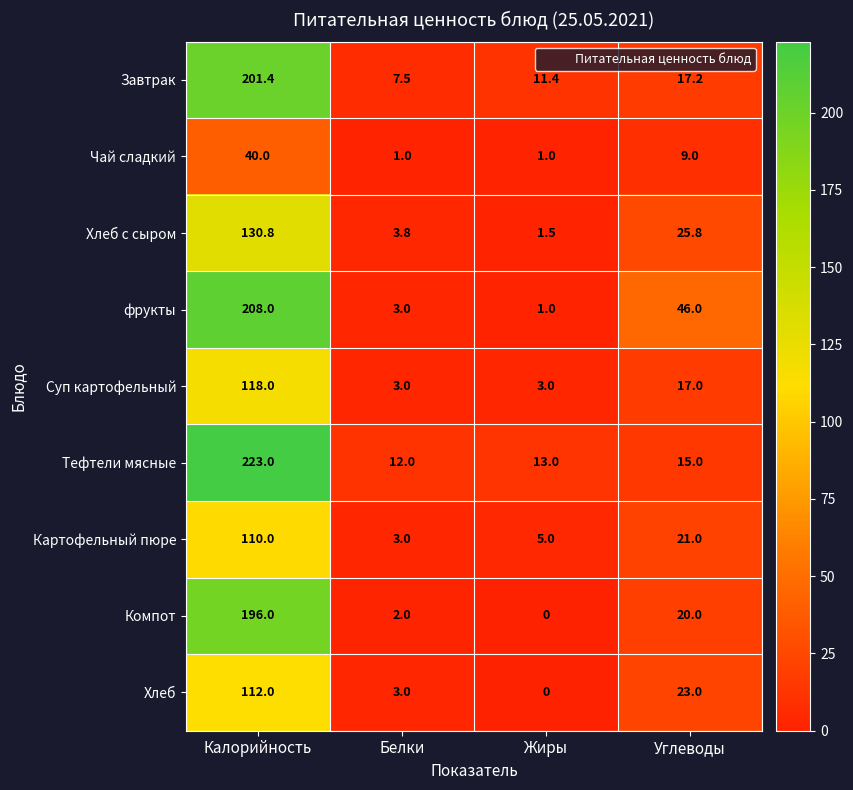

At how many categories does at least one series exceed 79?

1